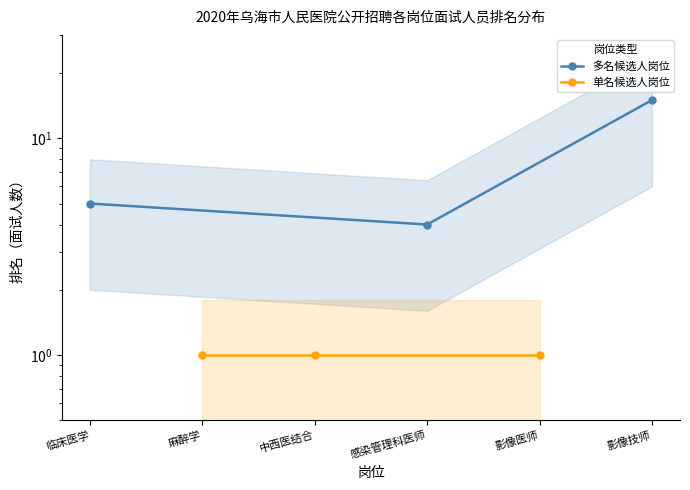

Is the value of 单名候选人岗位 at 麻醉学 greater than the value of 多名候选人岗位 at 临床医学?

No